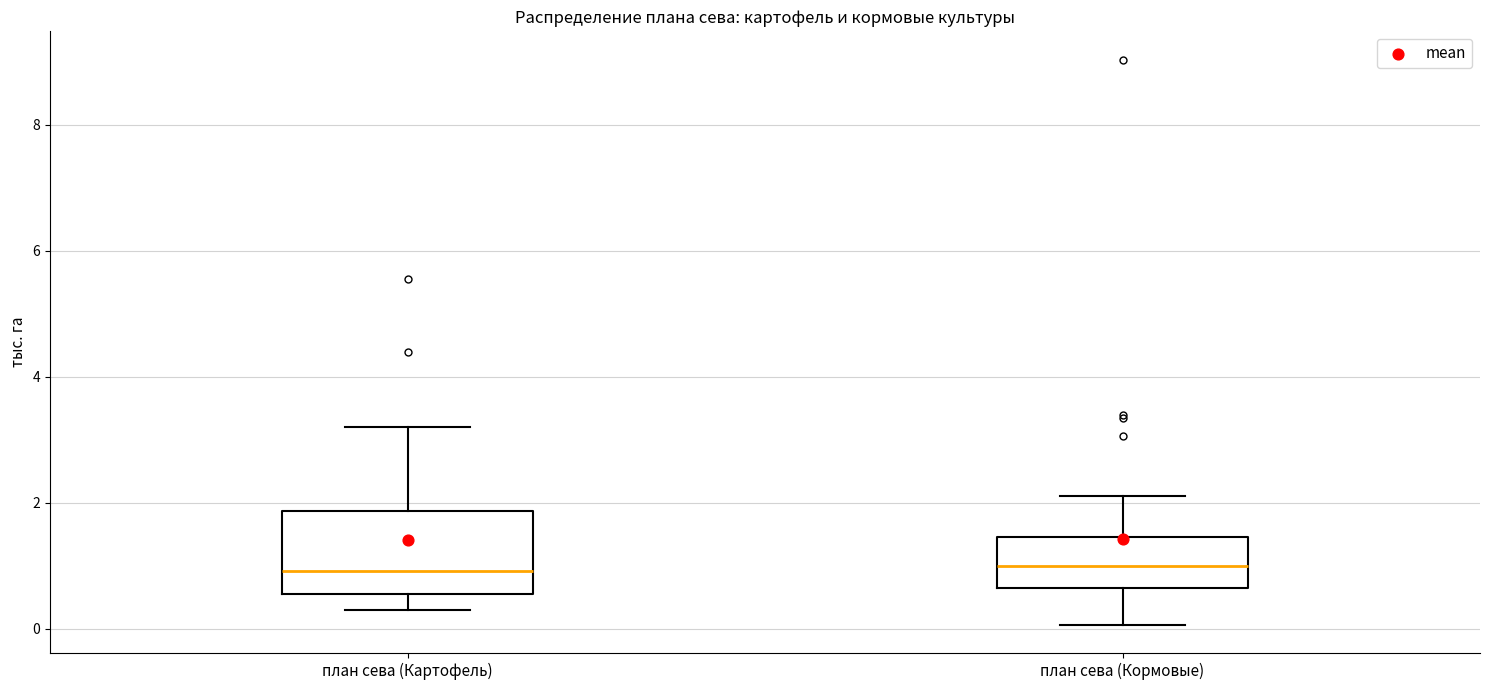

Reading left to right, read every box against the y-axis: the position of its median line, the range the box covers, and the ends of its whiskers. The values are not printed on the chart, so give them approximately, as read against the axis.

план сева (Картофель): median 1.0, box 0.6 to 1.8, whiskers 0.2 to 3.2
план сева (Кормовые): median 1.0, box 0.6 to 1.4, whiskers 0.0 to 2.2